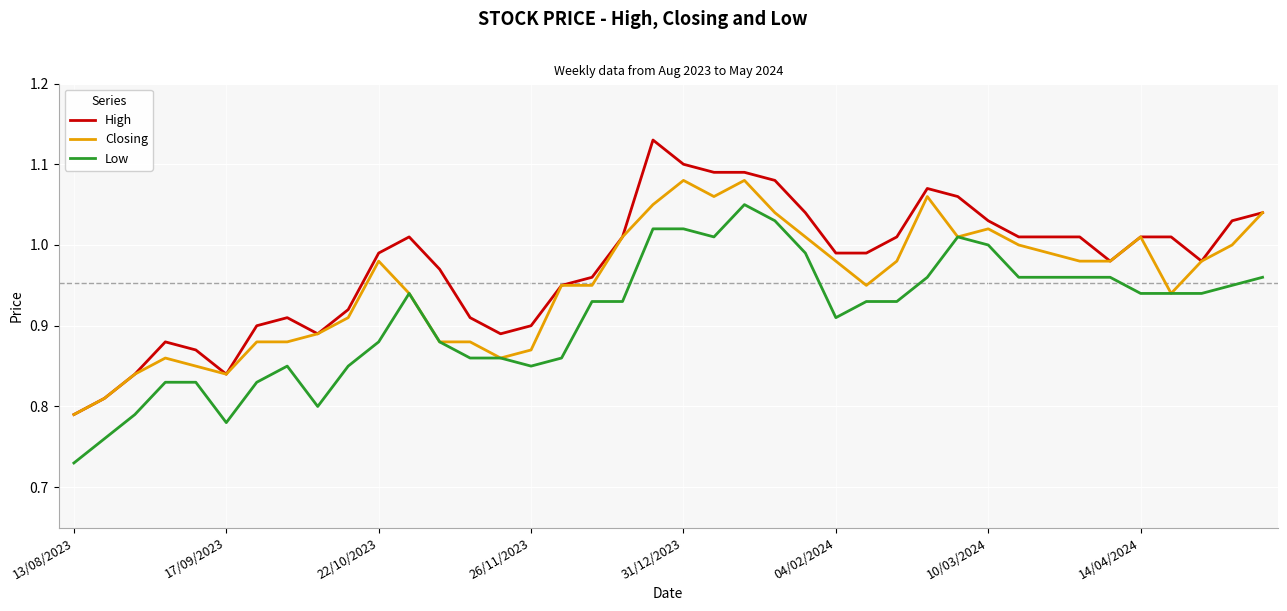

True or false: High and Low cross at least once.

False